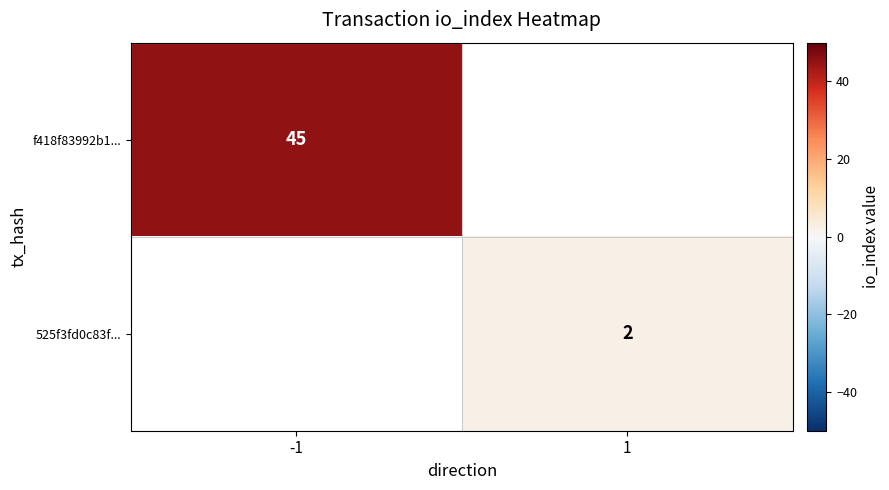

Is it true that f418f83992b1... equals 45 at -1?

True